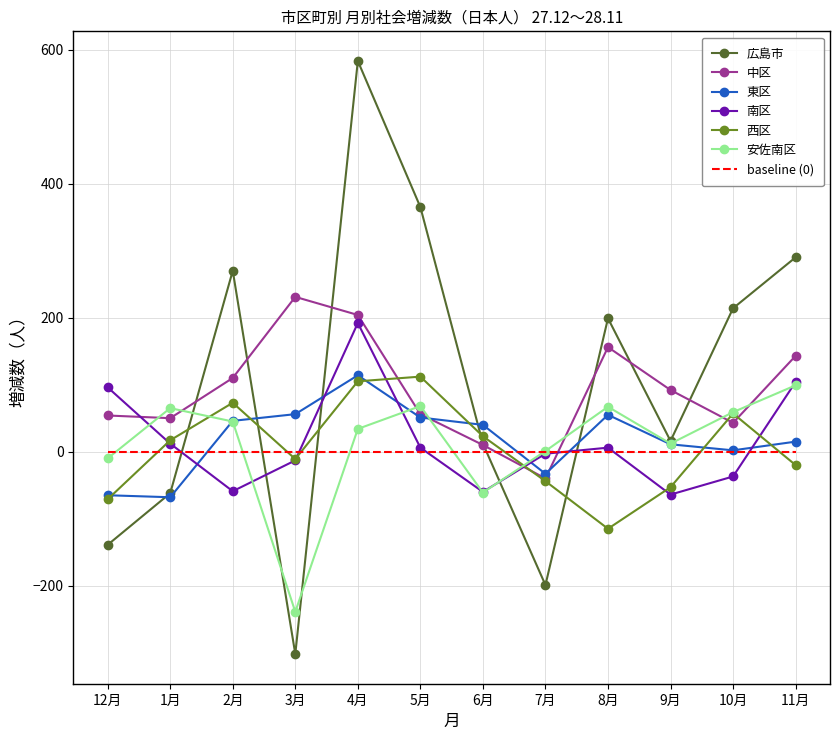

What is the spread (max minus min) of values at 12月?

235